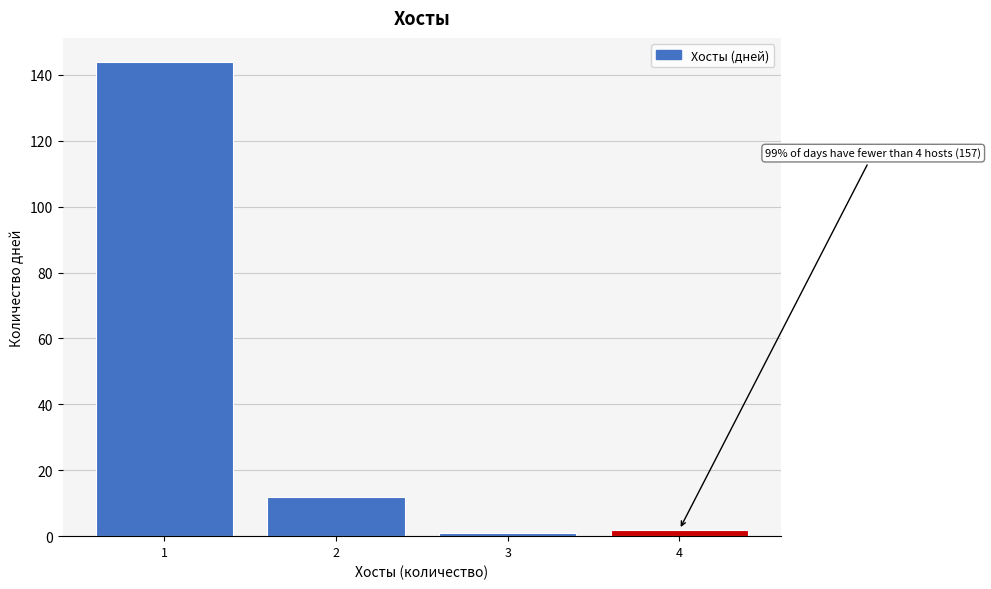

Over which range of the x-axis is the bar tallest?

0.5 to 1.5